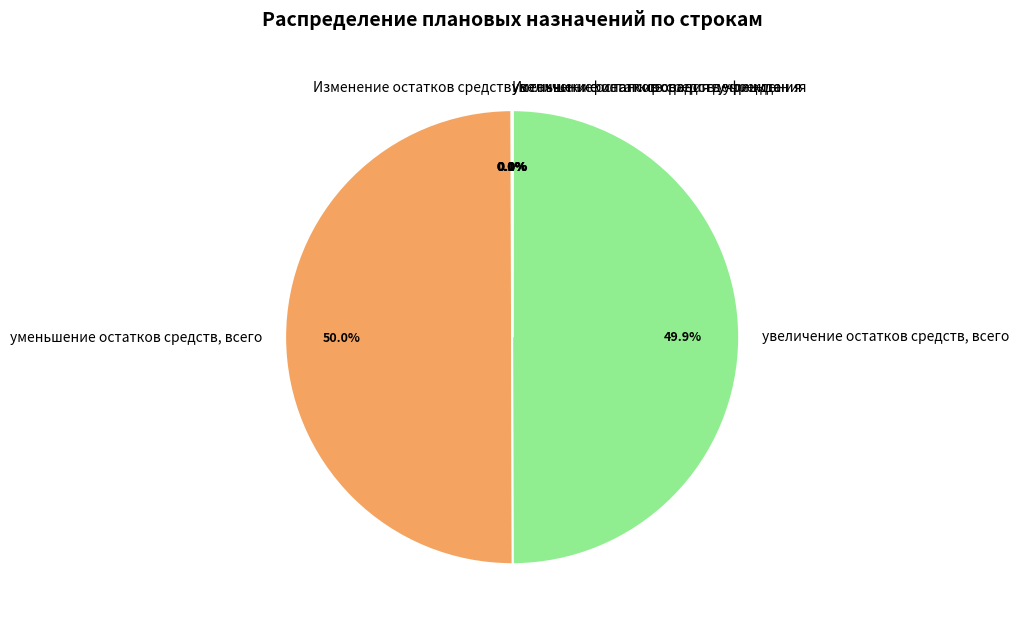

Combined, what portion of the pie is уменьшение остатков средств, всего and увеличение остатков средств, всего?

99.9%